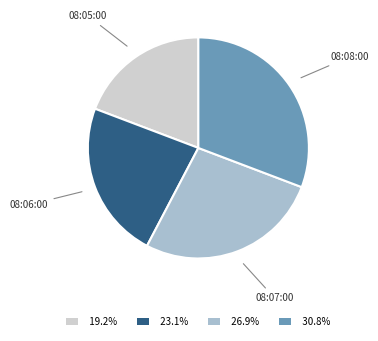

Which category has the smallest portion of the pie?

08:05:00